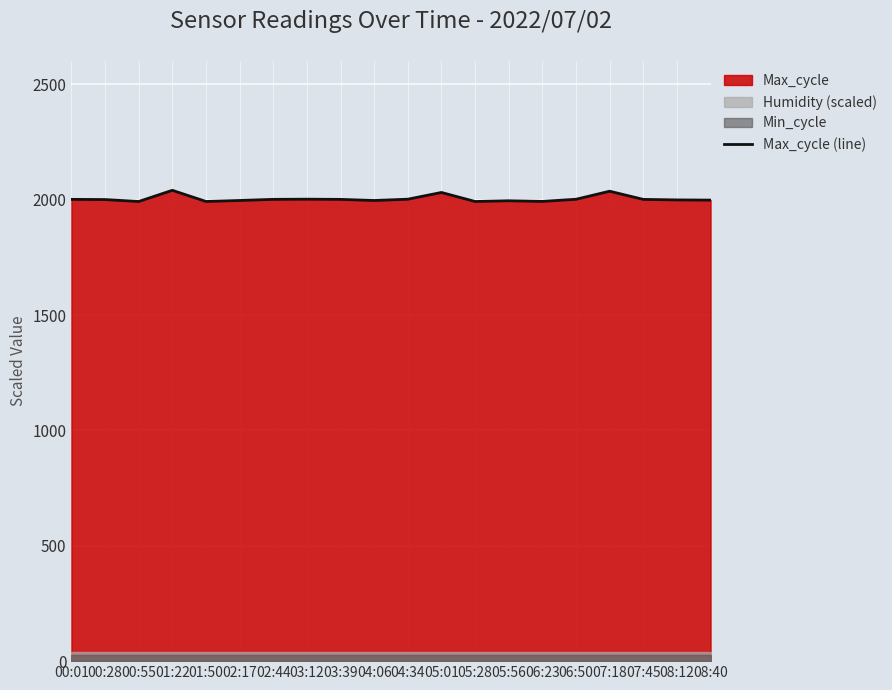

At which label does the data first exceed 2001?

00:01